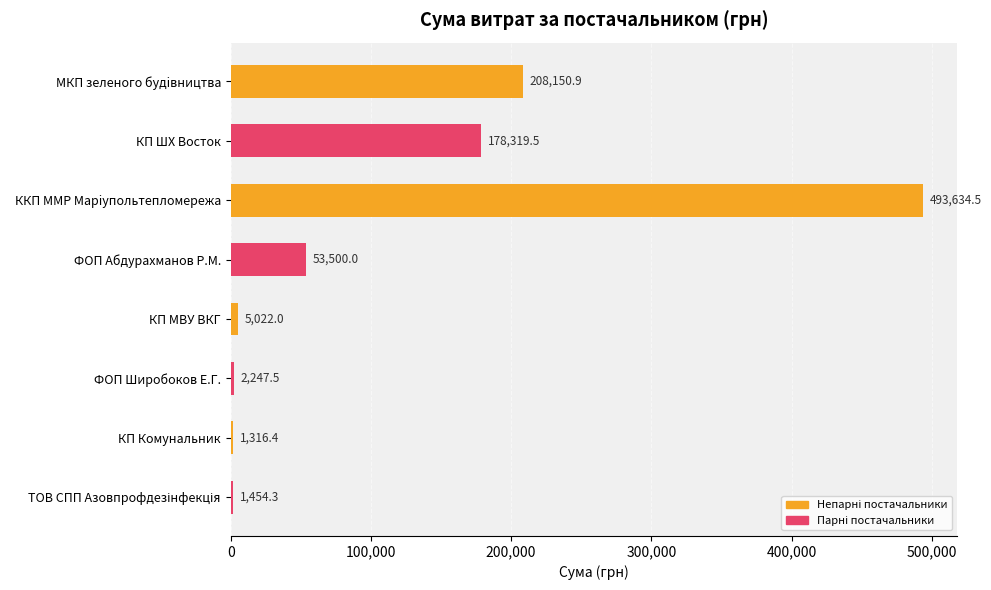

Is it true that the value at ККП ММР Марiупольтепломережа is 493634.5?

True